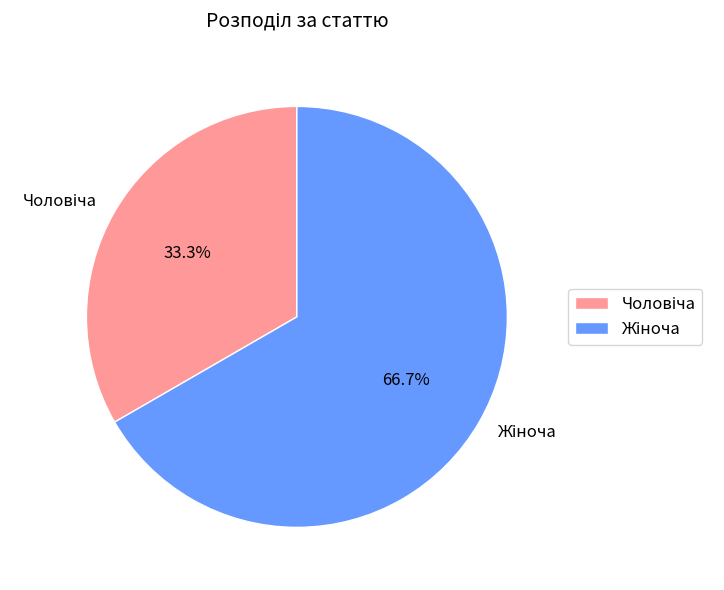

Is there any slice that represents more than half of the pie?

Yes